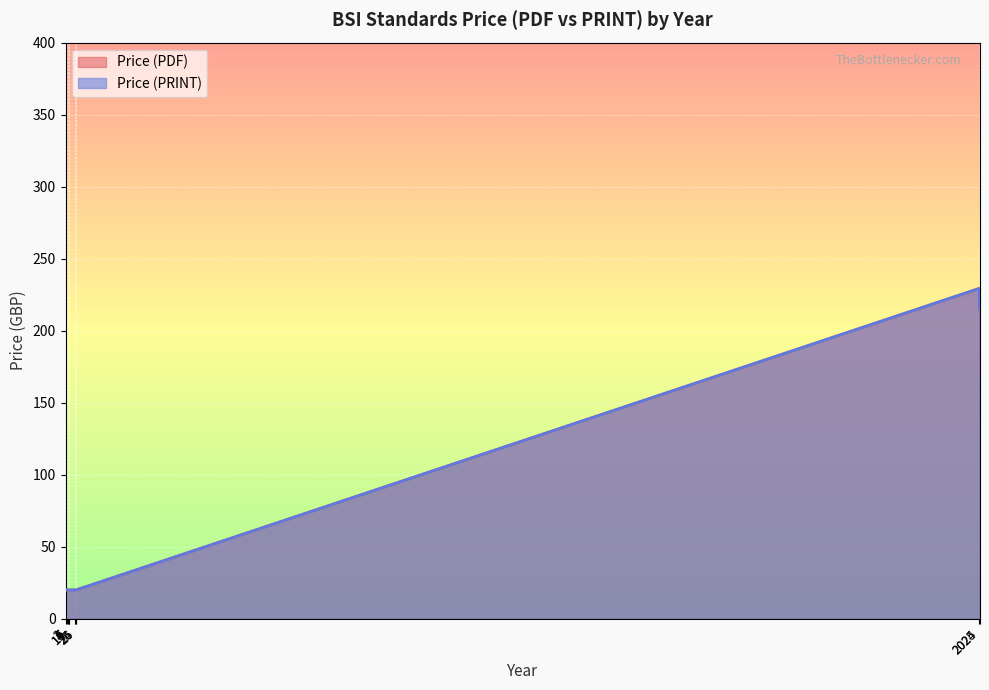

How many lines are shown in the chart?

2